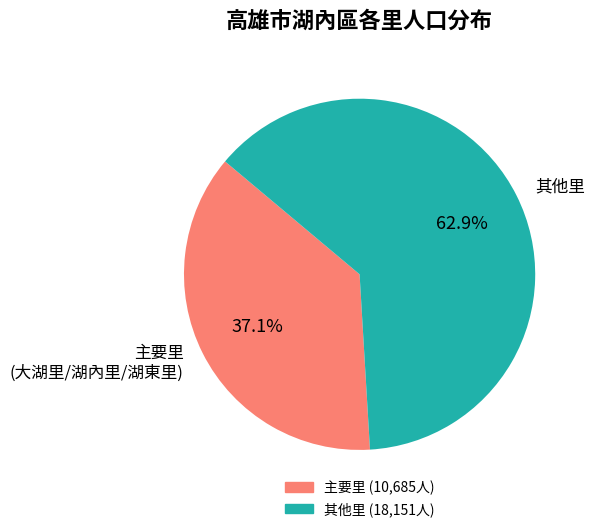

Rank the categories by value from highest to lowest.

其他里, 主要里 (大湖里/湖內里/湖東里)